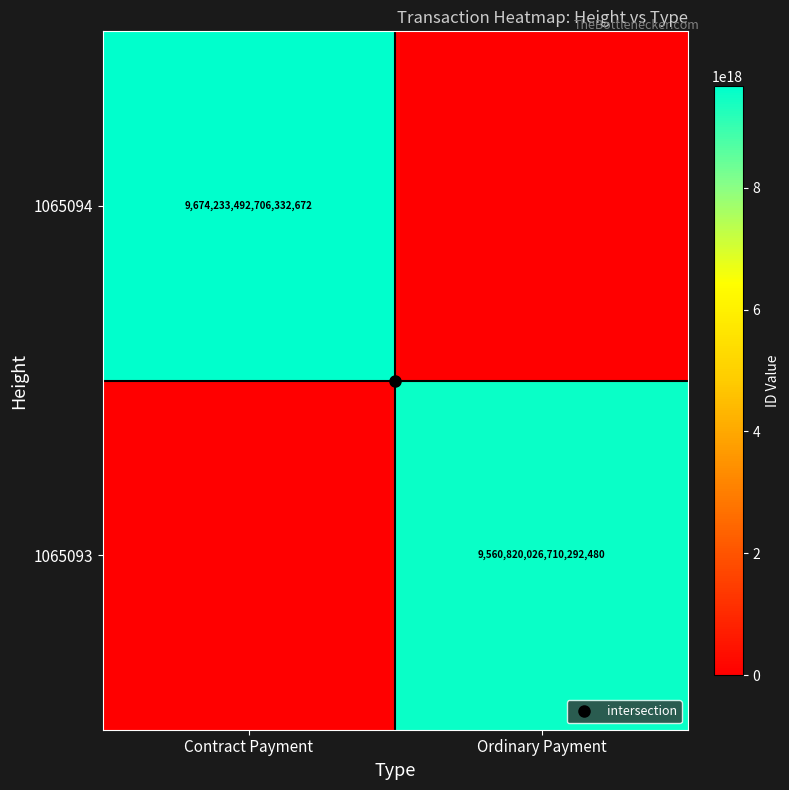

How many values in the 1065094 series are below 9674233492706332672?

1